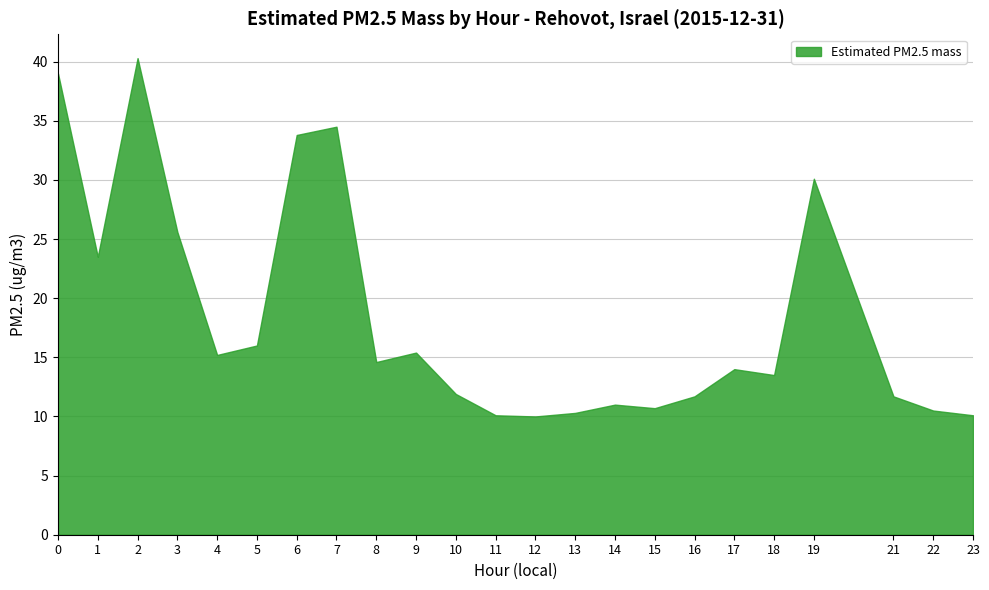

List the labels in order of value, largest first.

2, 0, 7, 6, 19, 3, 1, 5, 9, 4, 8, 17, 18, 10, 16, 21, 14, 15, 22, 13, 11, 23, 12